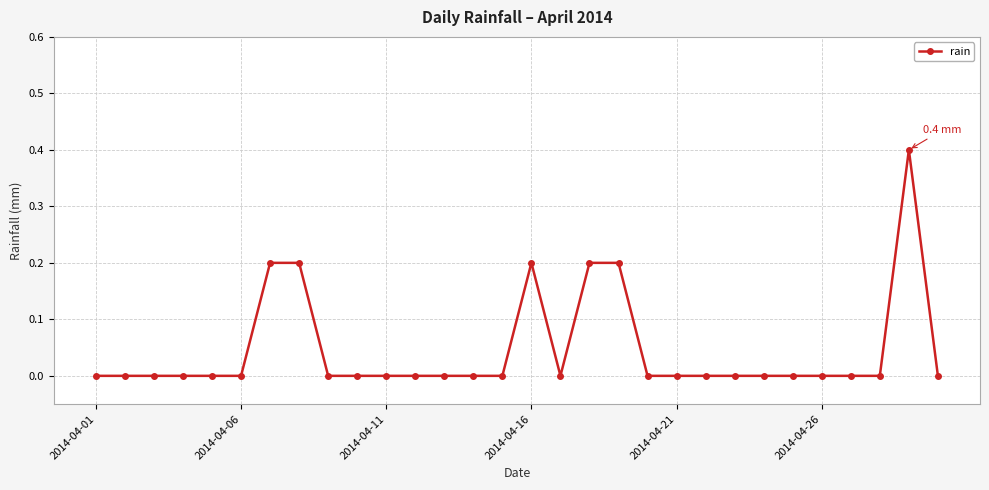

True or false: the data has more than 1 interior local peaks.

True